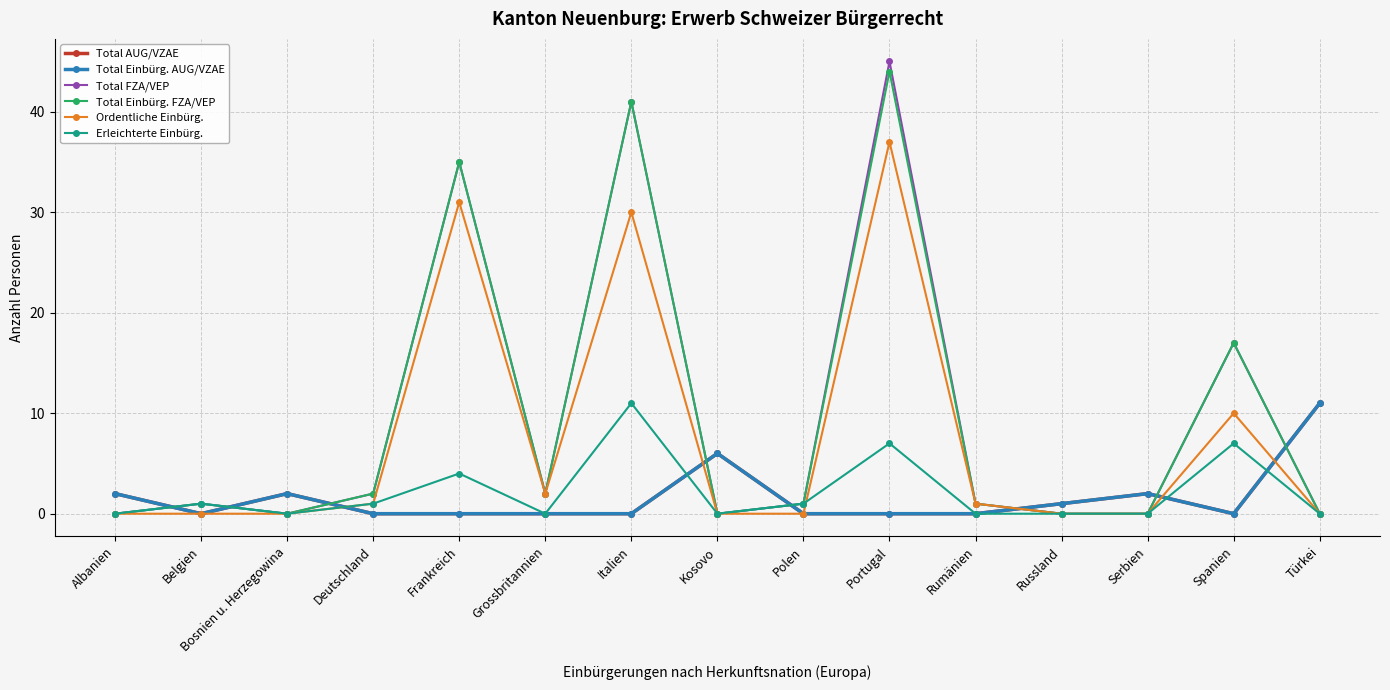

How many values in the Total Einbürg. AUG/VZAE series exceed 0?

6